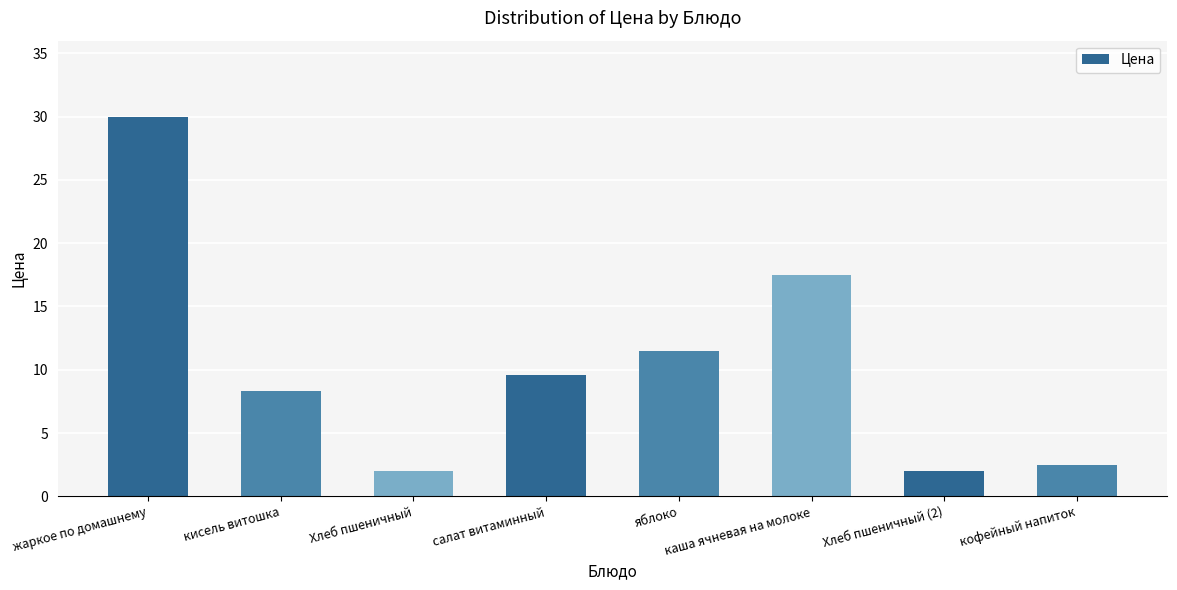

Is it true that the value at каша ячневая на молоке is 17.5?

True